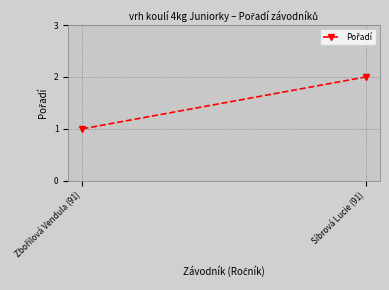

What position from the right is Síbrová Lucie (91)?

1